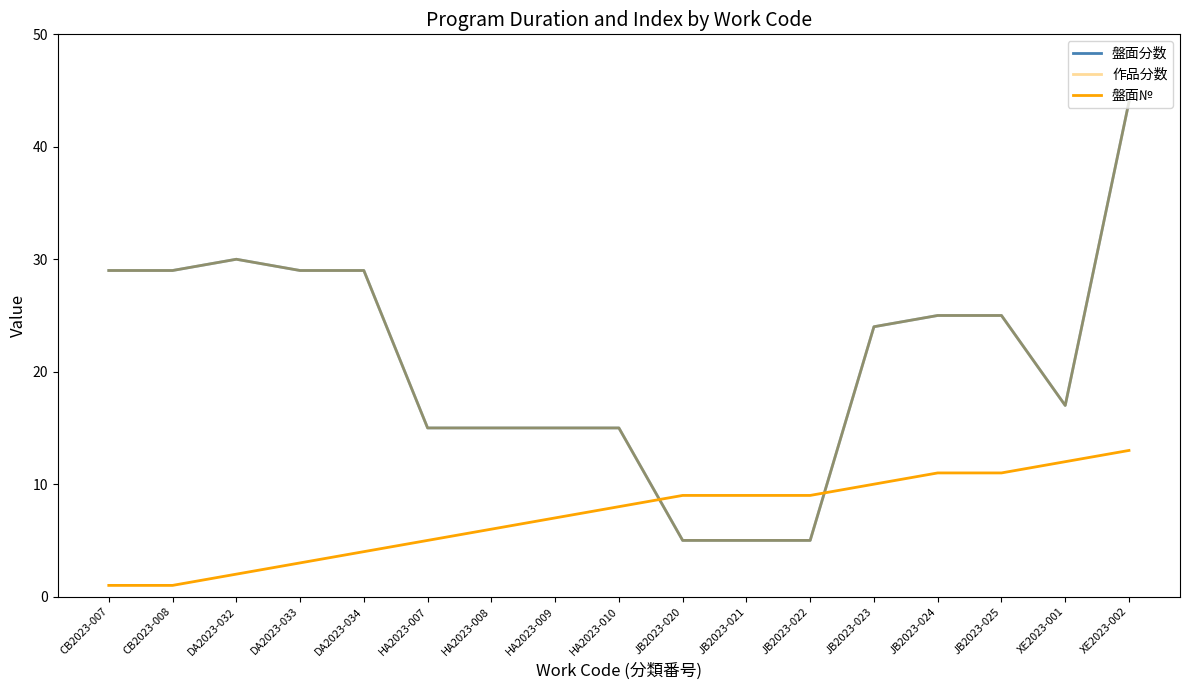

What is the difference between the maximum and minimum values in the 盤面分数 series?

39